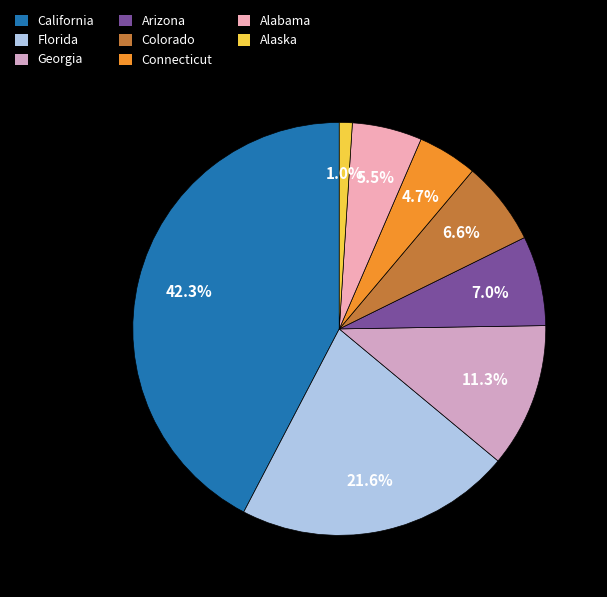

Is it true that Florida is 22% of the pie?

True